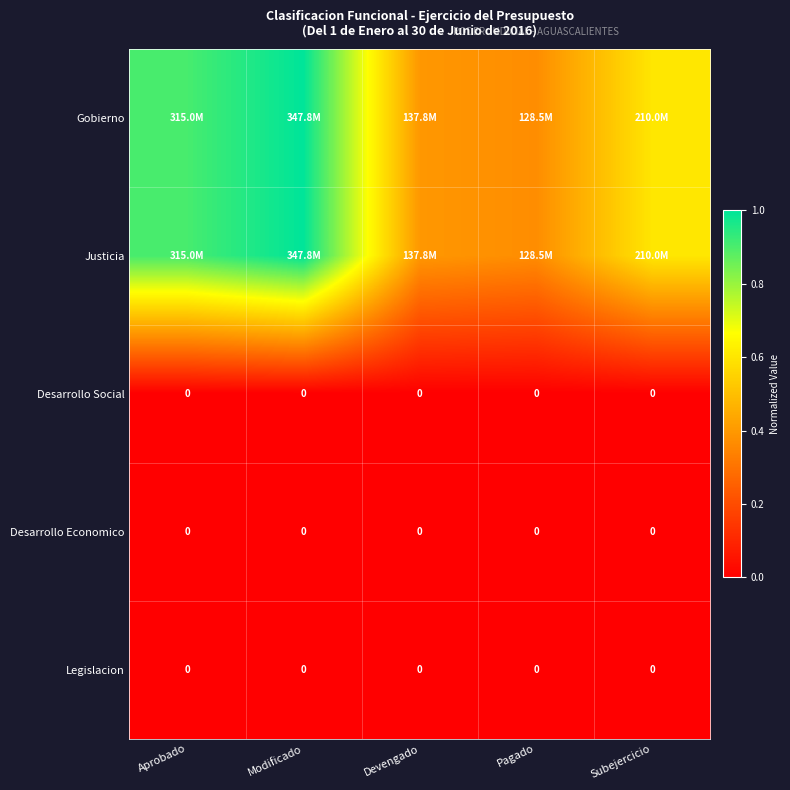

True or false: Gobierno has a value of 0.2 at Subejercicio.

False